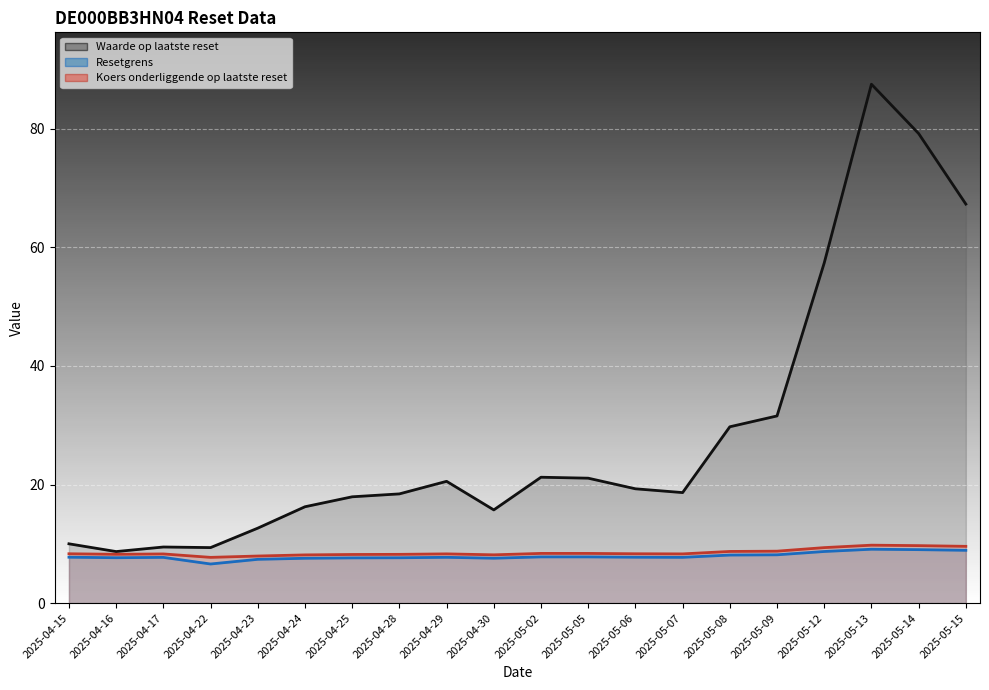

Rank the categories by Resetgrens value from highest to lowest.

2025-05-13, 2025-05-14, 2025-05-15, 2025-05-12, 2025-05-09, 2025-05-08, 2025-05-02, 2025-05-05, 2025-05-06, 2025-04-15, 2025-04-29, 2025-05-07, 2025-04-17, 2025-04-16, 2025-04-28, 2025-04-25, 2025-04-30, 2025-04-24, 2025-04-23, 2025-04-22